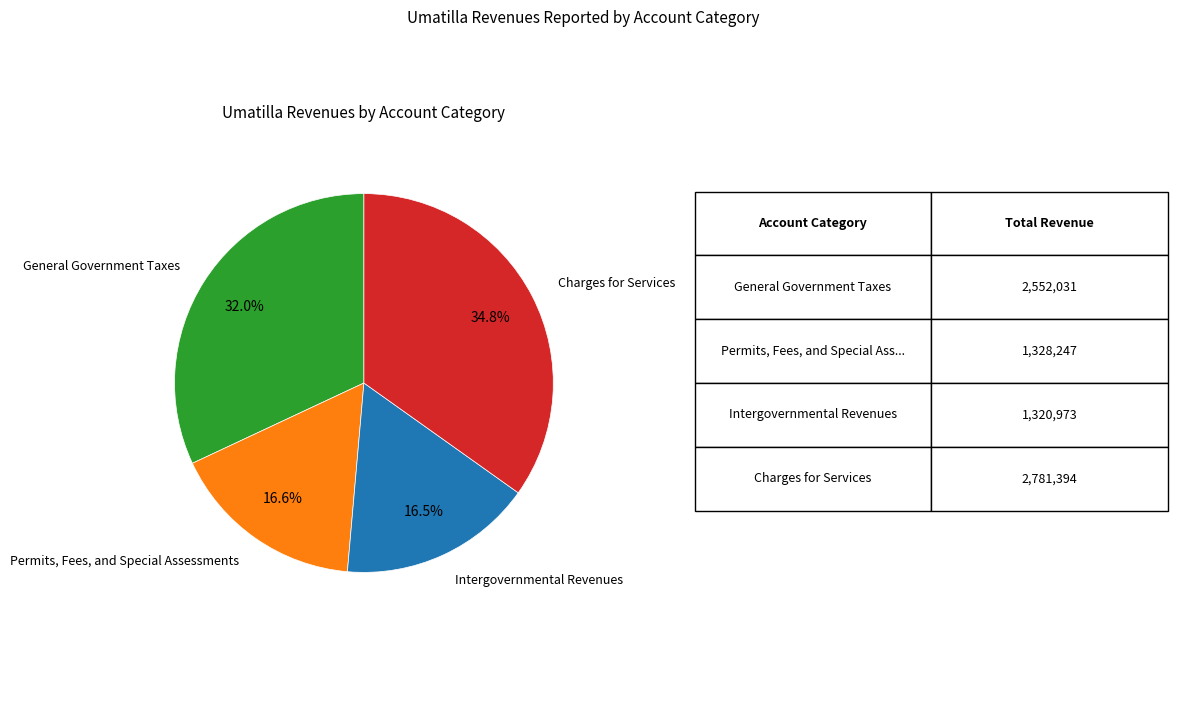

Does any single category account for the majority?

No